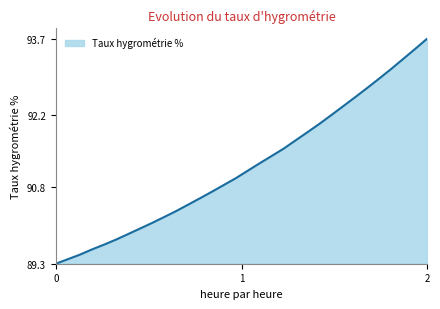

What is the minimum value shown in the chart?

89.3